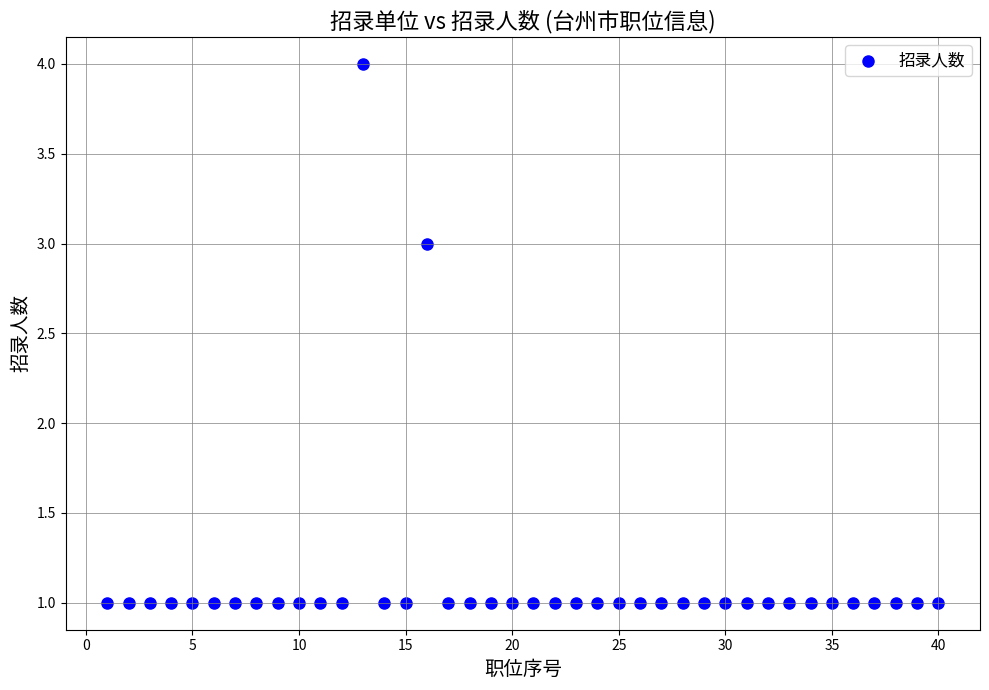

What is the range of Y values (max minus min)?

3